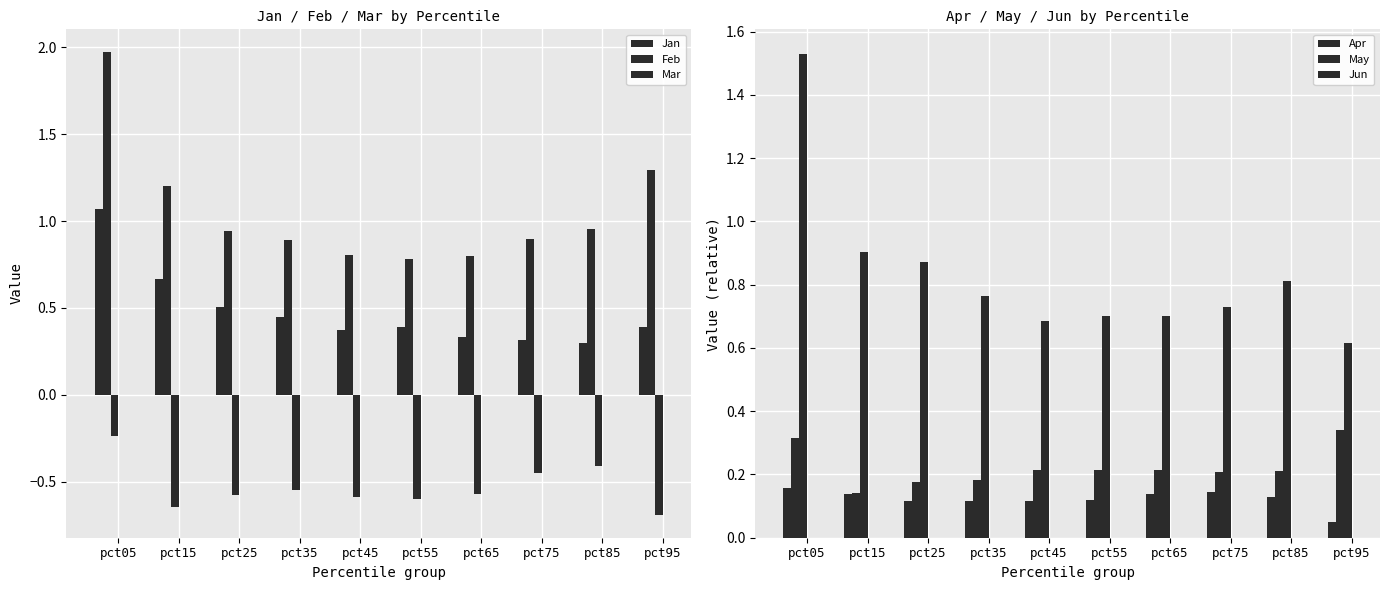

List the series in order of their peak value, highest first.

Feb, Jun, Jan, May, Apr, Mar